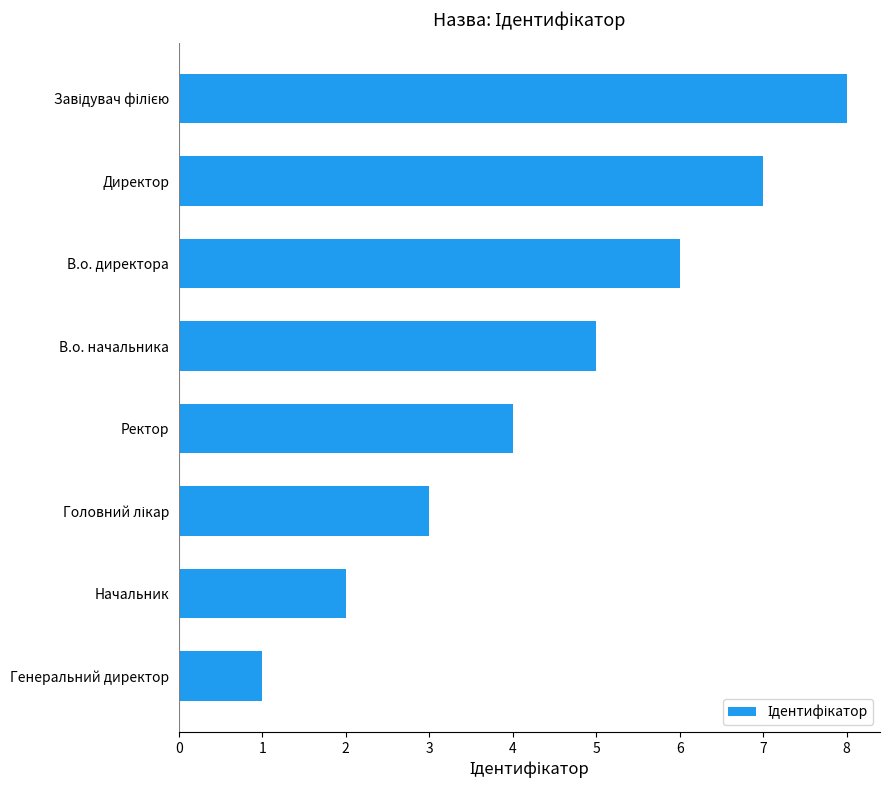

How many data points are less than 5?

4